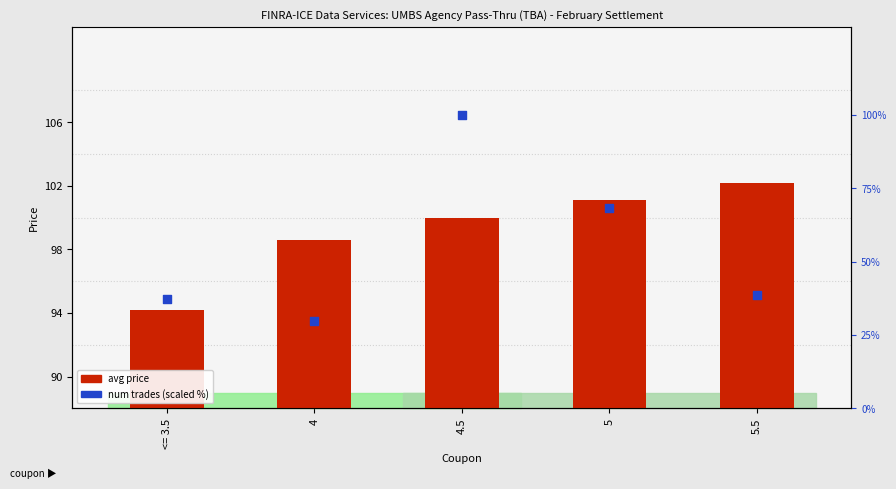

What are all the series names shown in the legend?

avg price, num trades (scaled %)